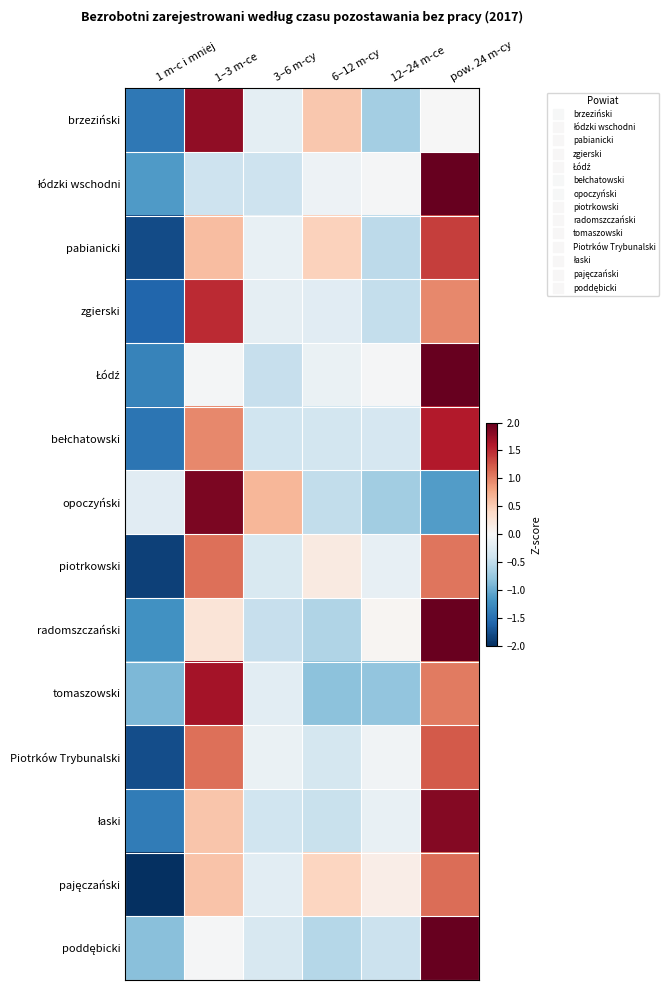

Which series changed the most between 1–3 m-ce and pow. 24 m-cy?

opoczyński